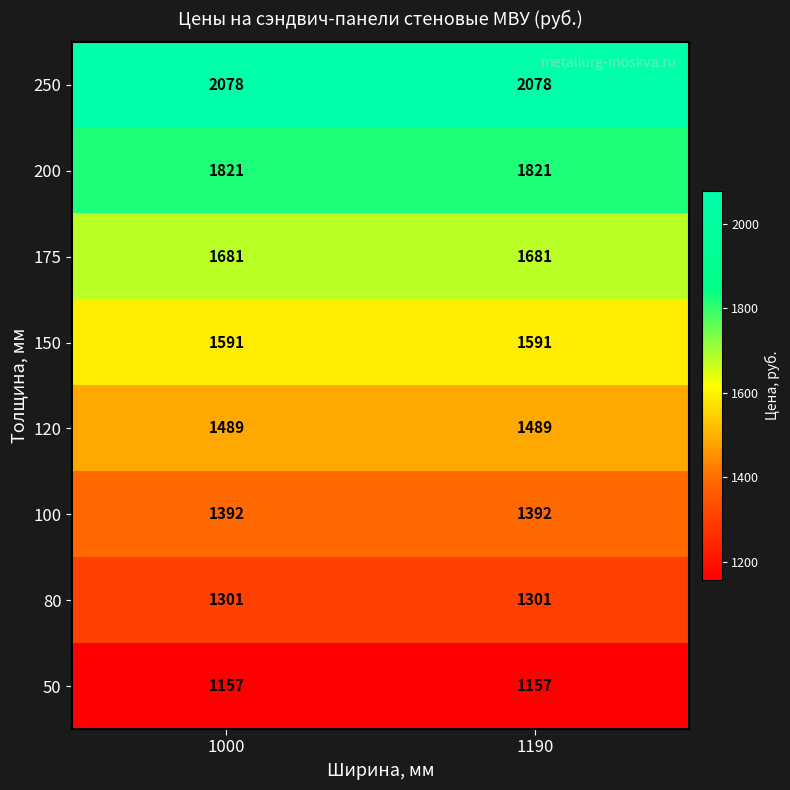

True or false: 200 has a value of 1821 at 1000.

True